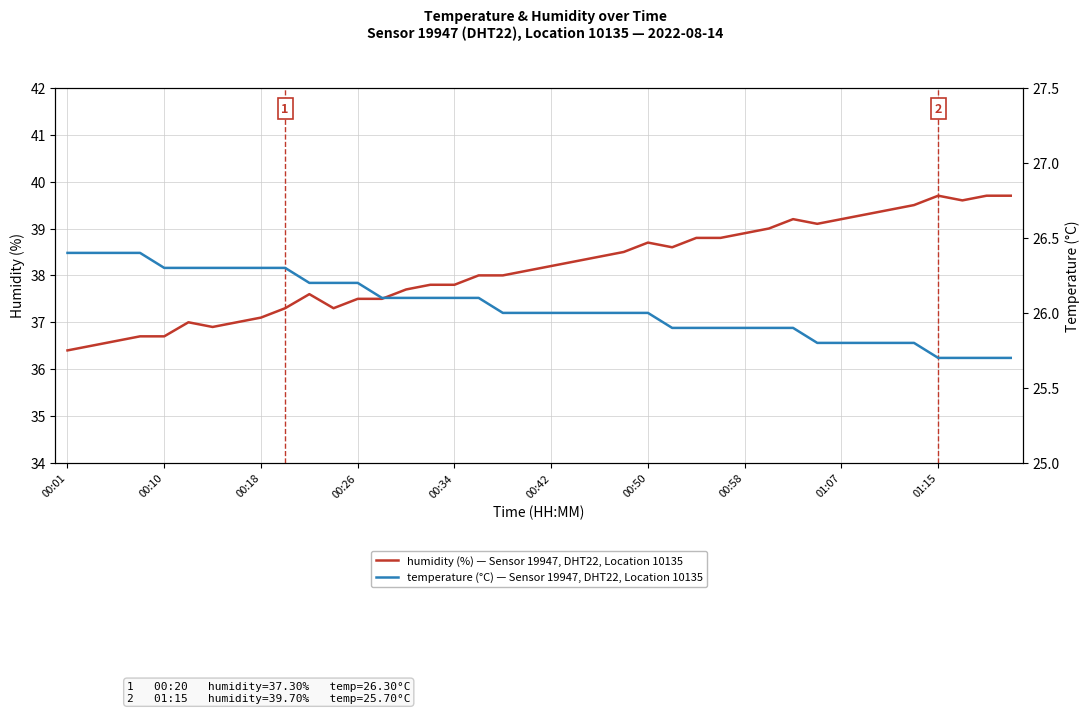

What is the sum of all temperature values?

1041.7